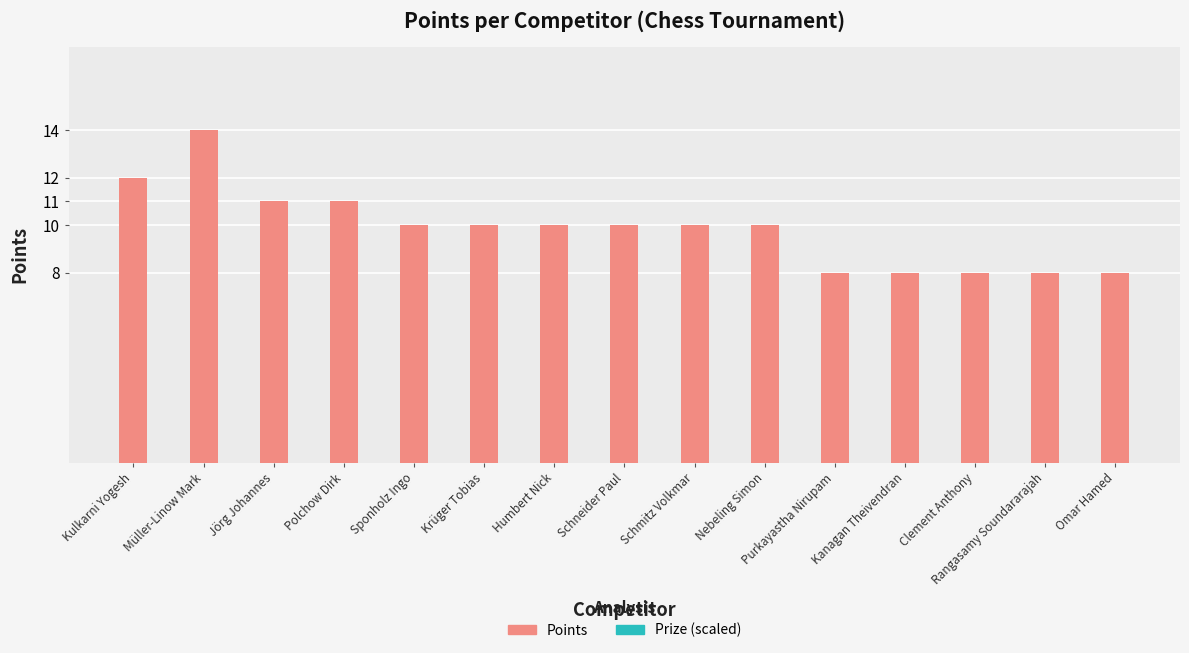

What is the approximate value at Nebeling Simon?

10